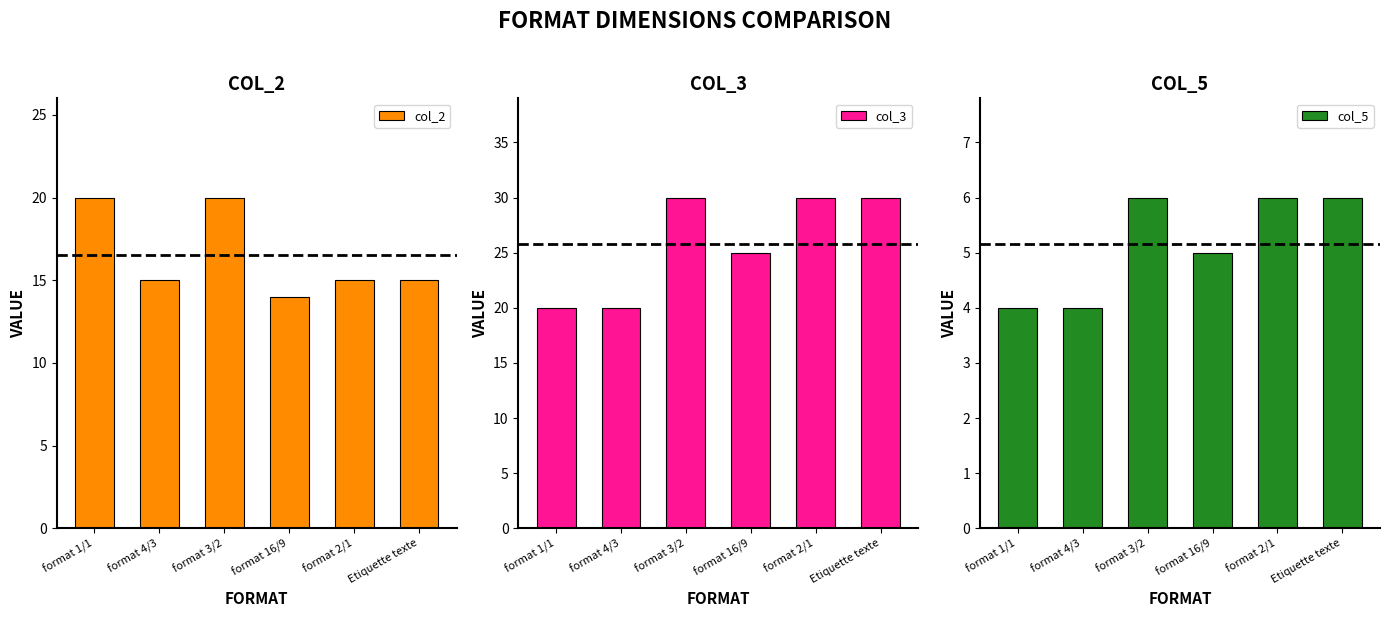

The value of col_2 at format 3/2 is 13. True or false?

False